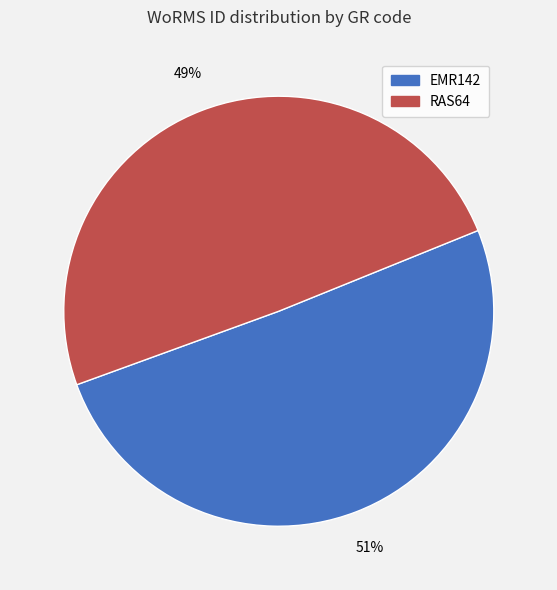

To the nearest percent, what is the combined percentage of EMR142 and RAS64?

100%